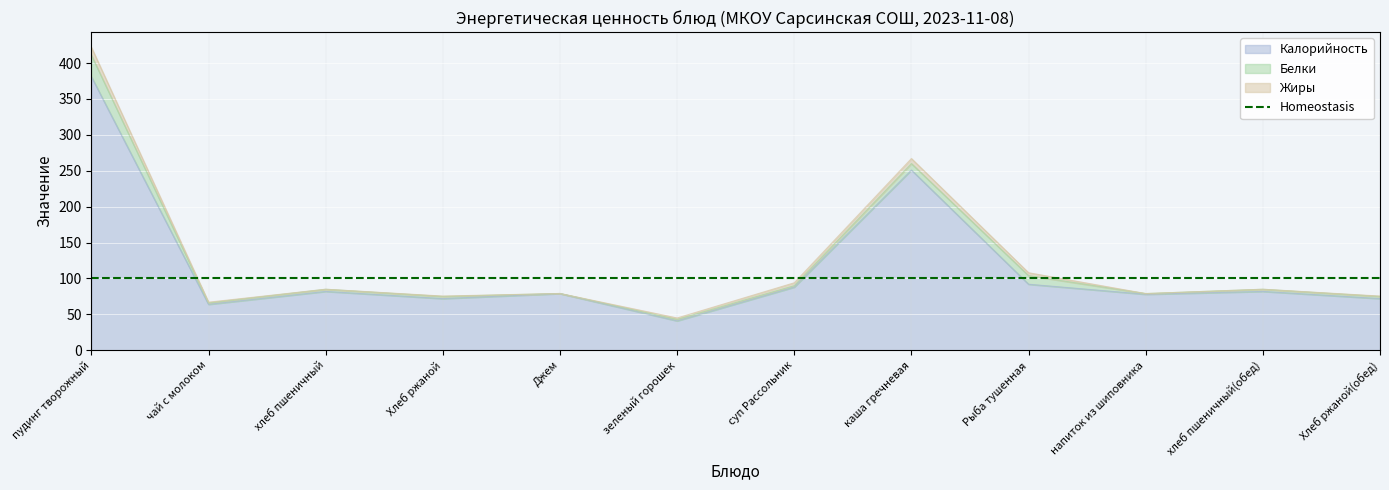

At which label does Белки first exceed 3?

пудинг творожный